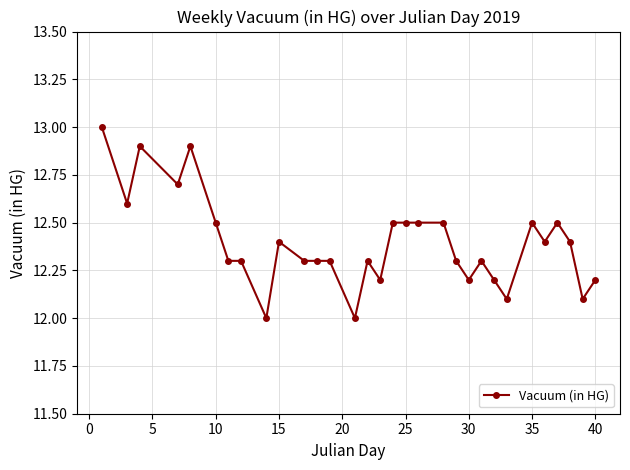

What is the minimum value shown in the chart?

12.0